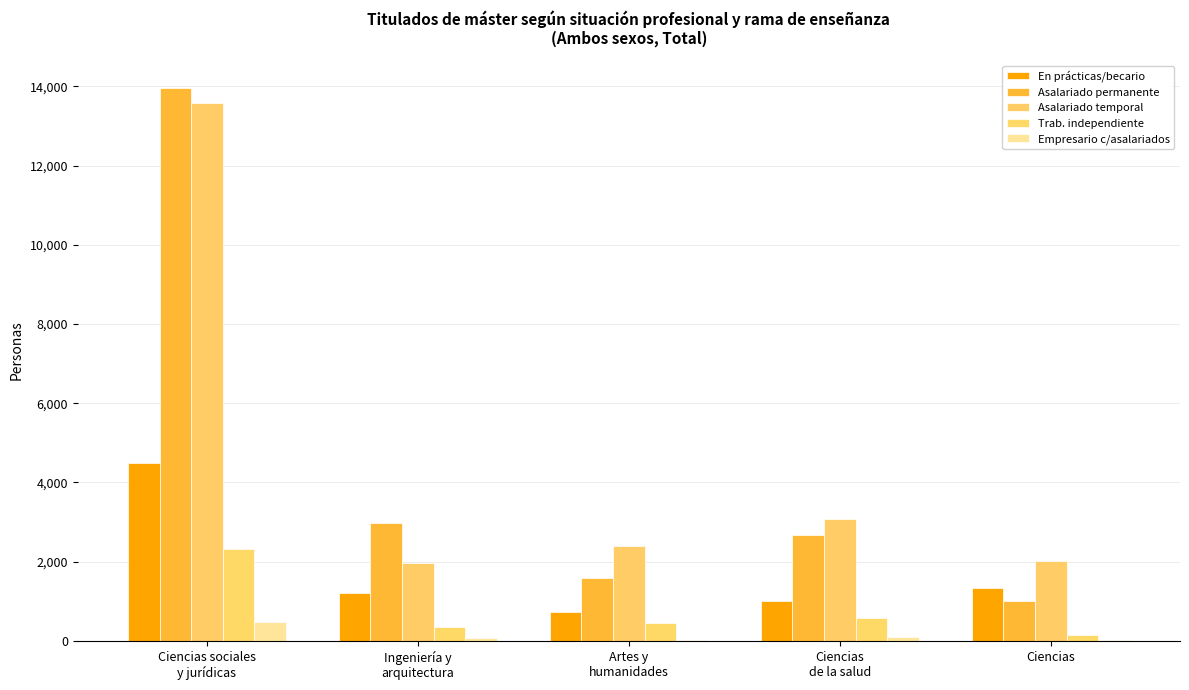

What is the sum of the Empresario c/asalariados values at Ciencias and Ciencias
de la salud?

132